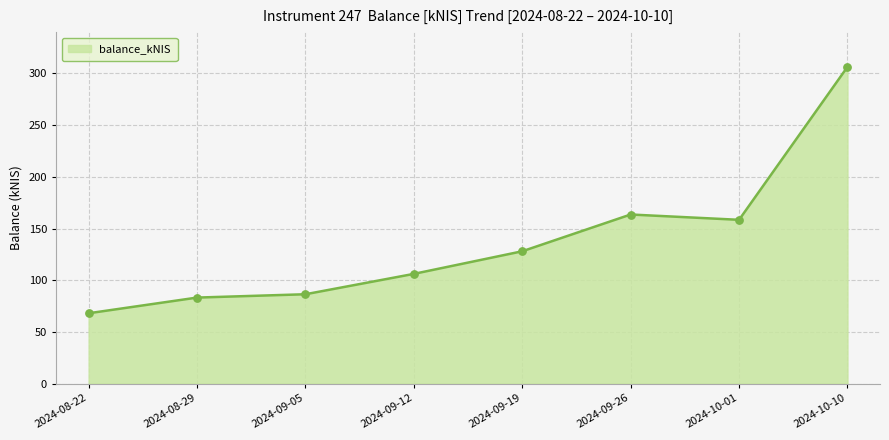

What is the change in value from 2024-08-29 to 2024-09-19?

+44.8